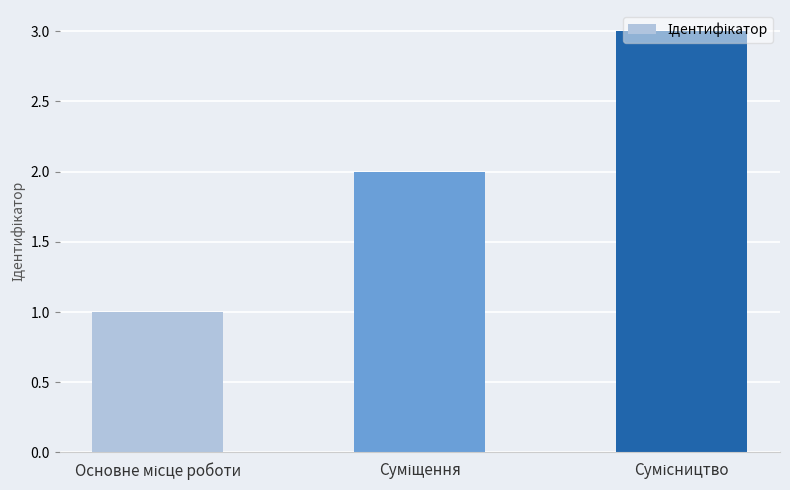

What is the sum of all values?

6